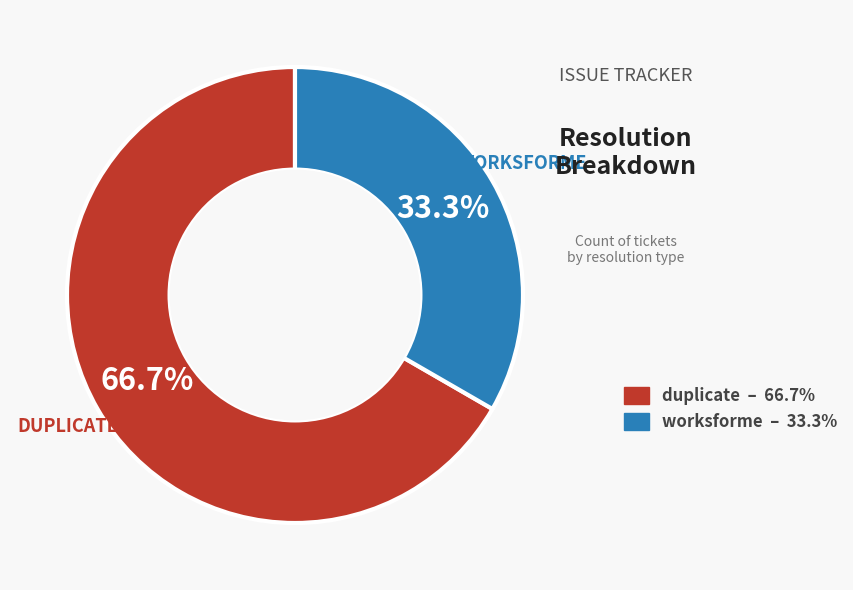

Is there a majority slice in this chart?

Yes